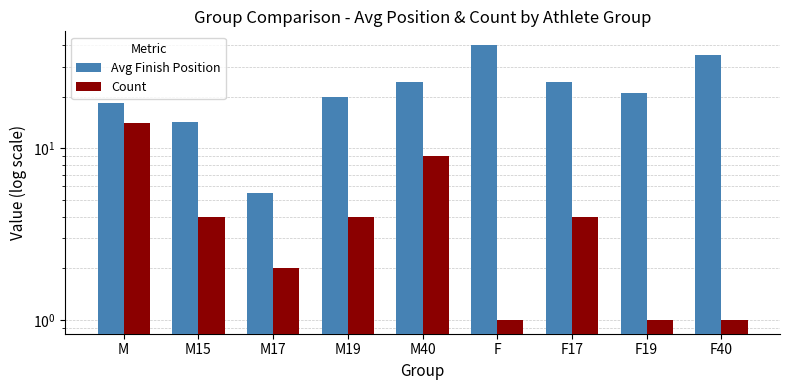

What is the total value across all series at F?

41.0